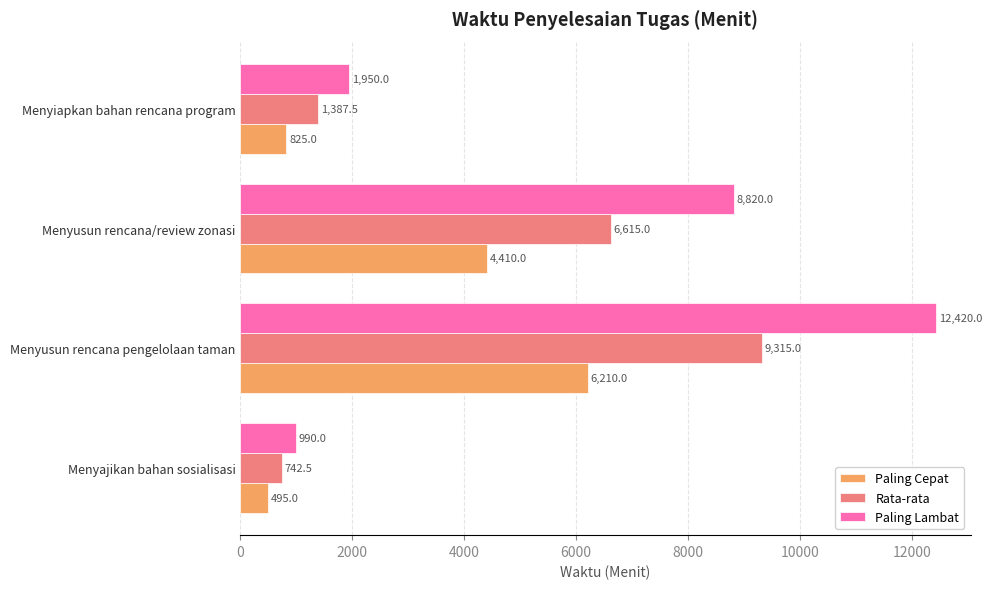

Is it true that Rata-rata equals 742.5 at Menyajikan bahan sosialisasi?

True